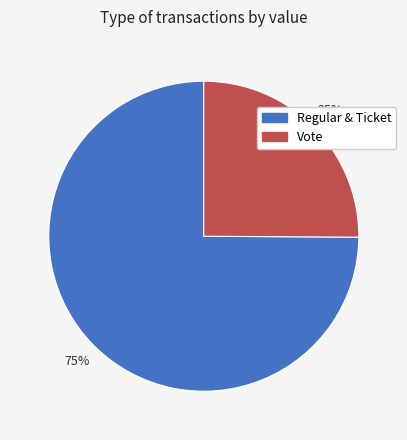

Is there a majority slice in this chart?

Yes